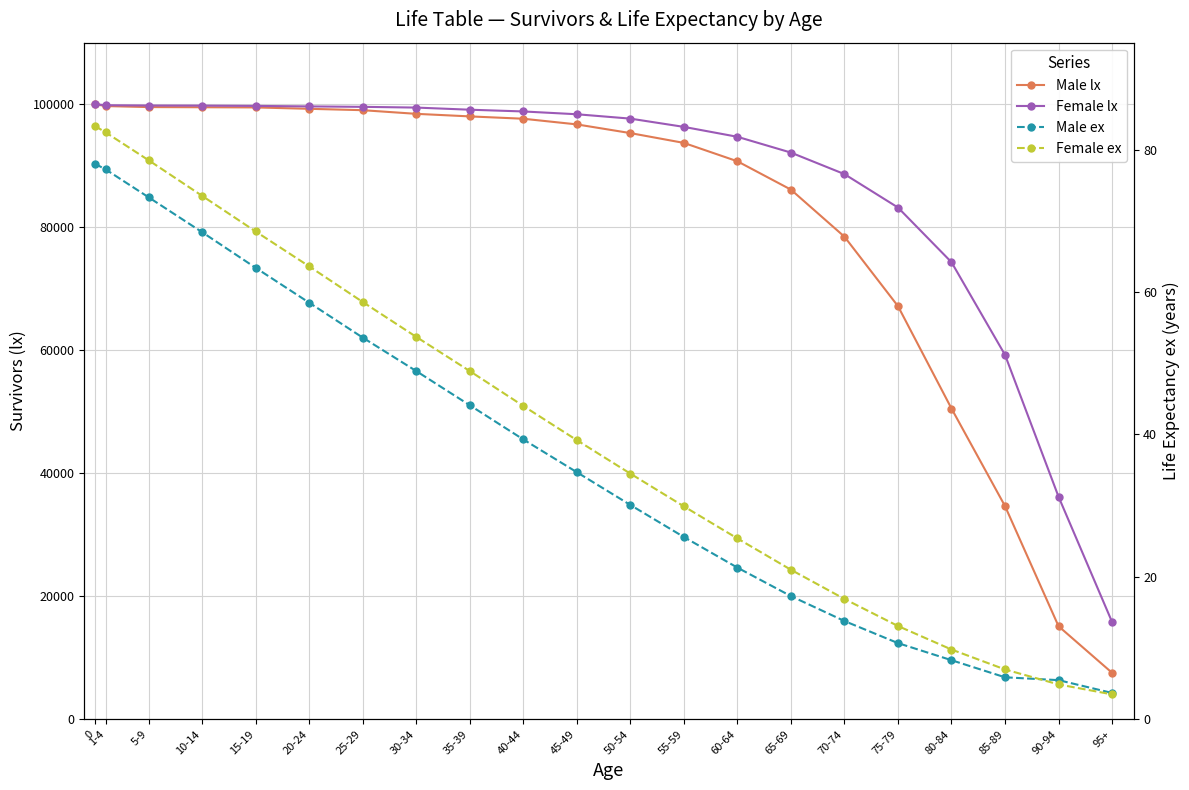

What is the difference between the Male lx values at 70-74 and 60-64?

12260.0